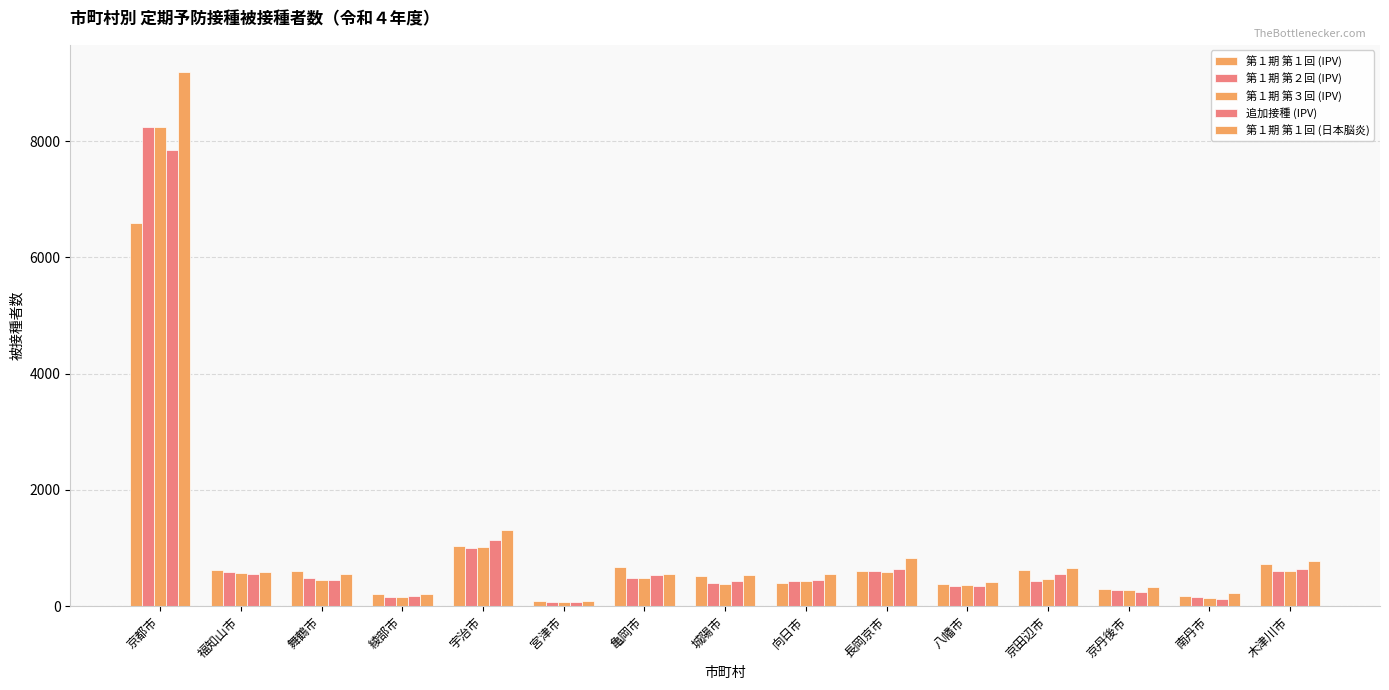

How many bars are there in total?

75